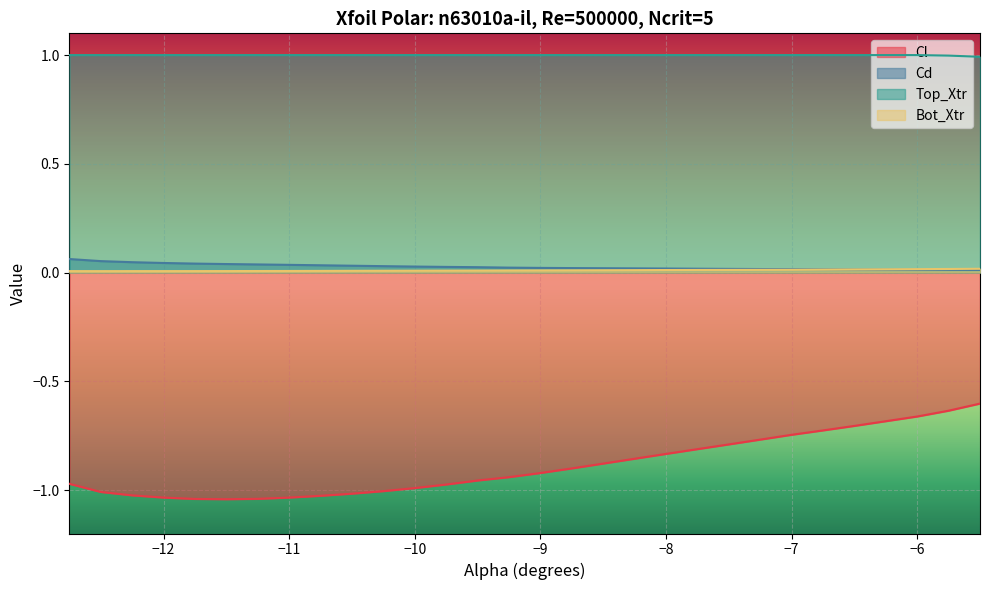

At which label is Cl closest to 0?

-5.5